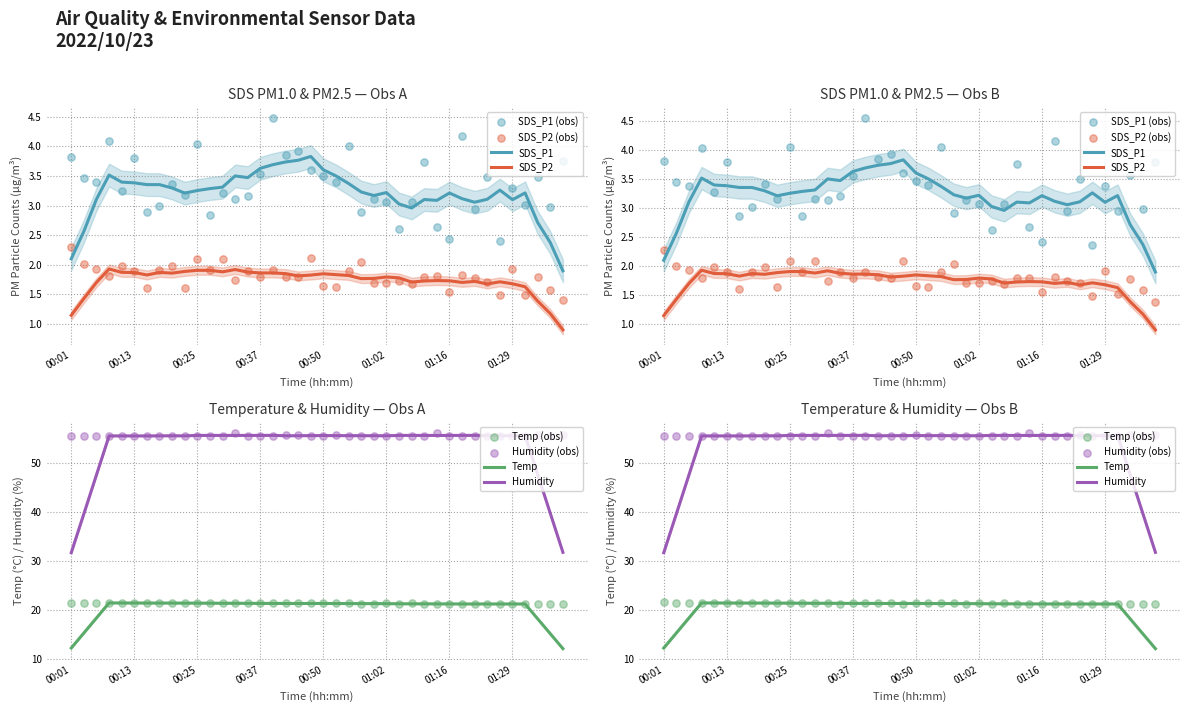

Which series has the largest total across all categories?

Humidity